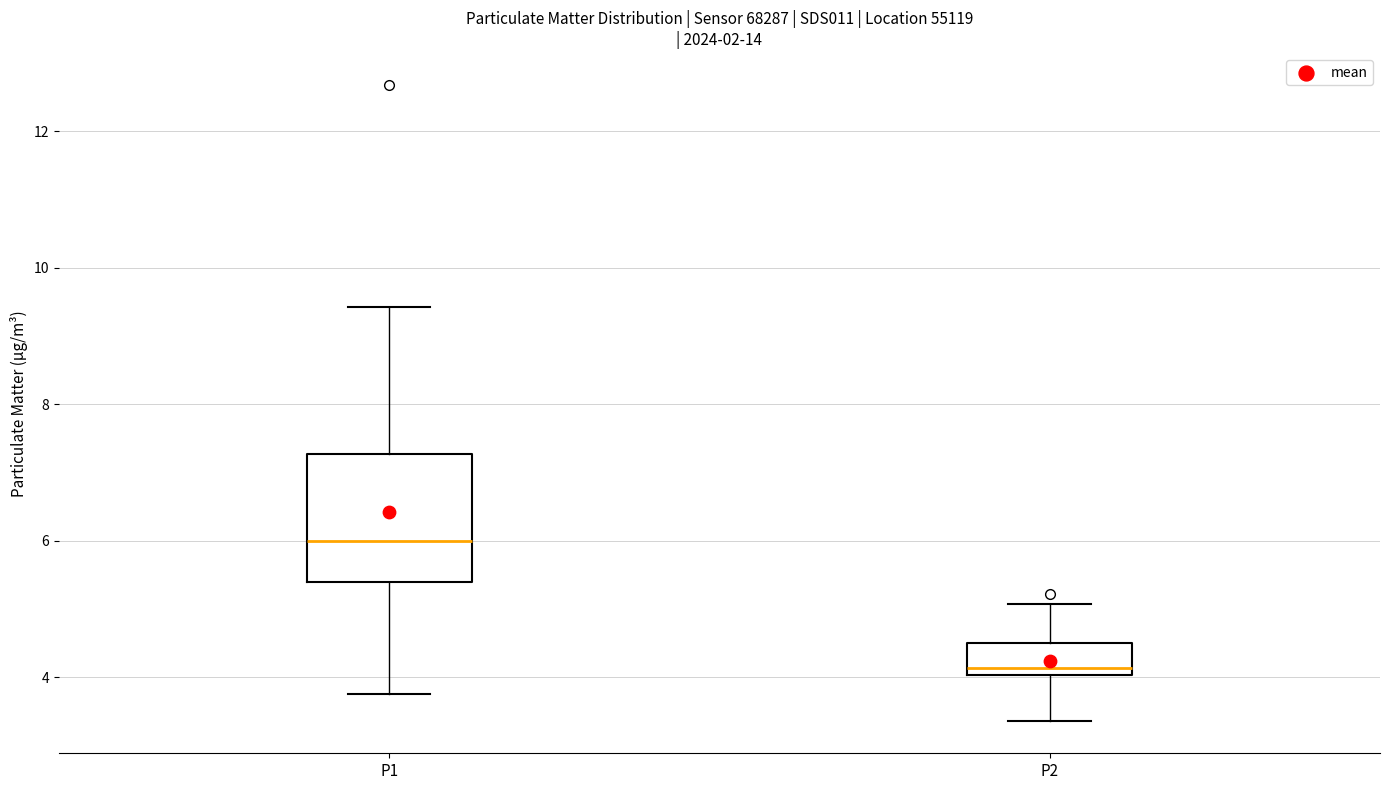

Reading left to right, transcribe this box plot: for each box, give where its median line is, the range the box spans, and where its two whiskers end, as read against the y-axis. The values are not printed on the chart, so give them approximately, as read against the axis.

P1: median 6.0, box 5.4 to 7.2, whiskers 3.8 to 9.4
P2: median 4.2, box 4.0 to 4.6, whiskers 3.4 to 5.0